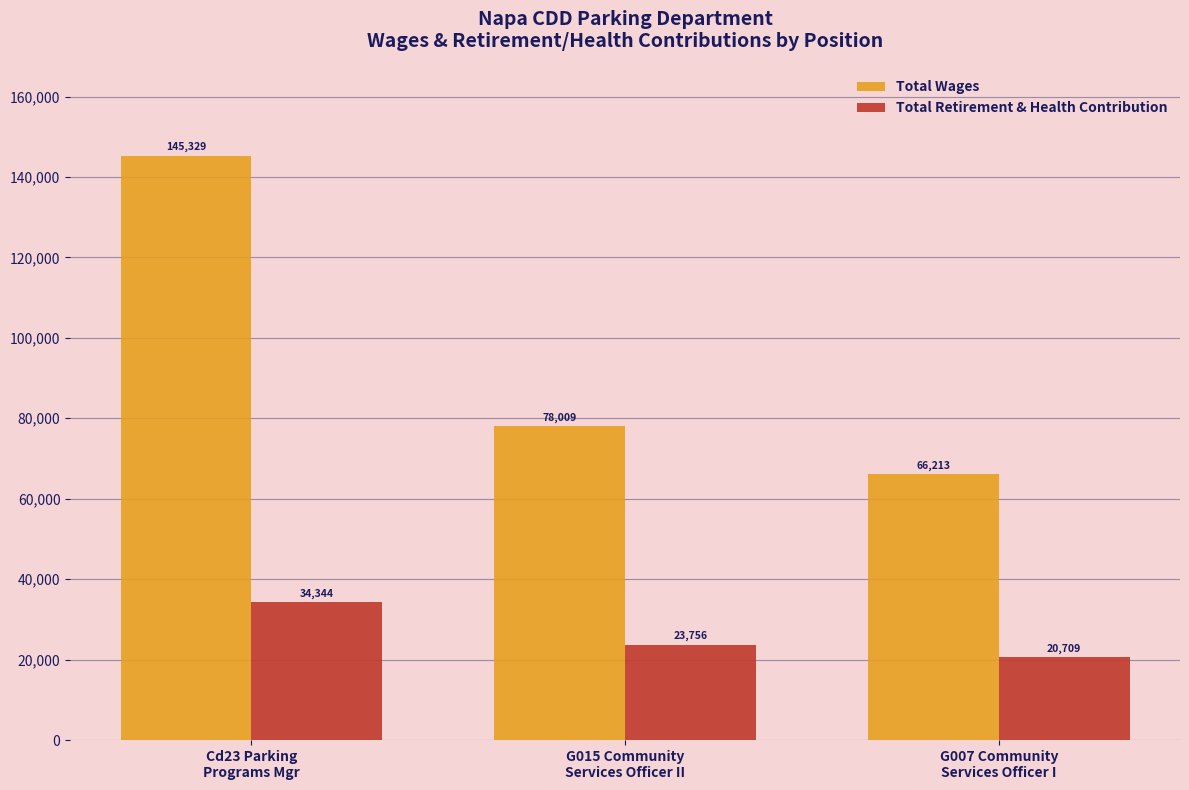

At which label is Total Wages closest to 105771?

G015 Community
Services Officer II